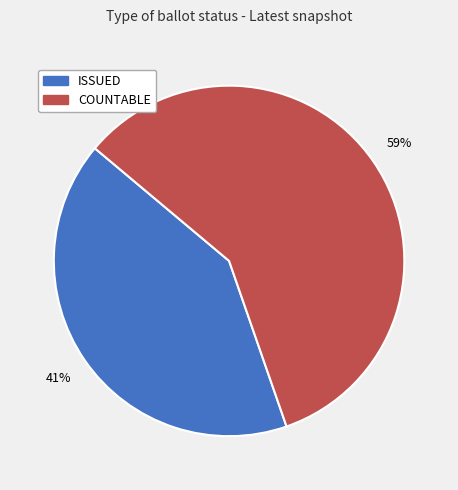

To the nearest percent, what portion does ISSUED represent?

41%